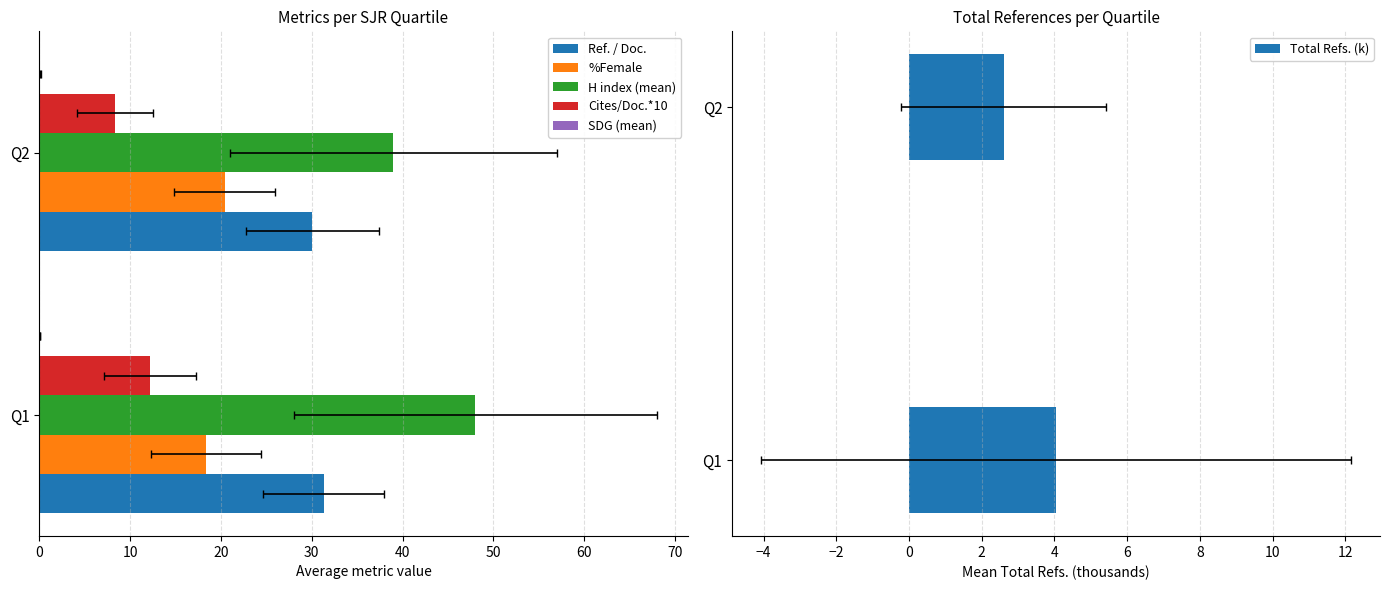

What is the spread (max minus min) of values at 10?

38.9